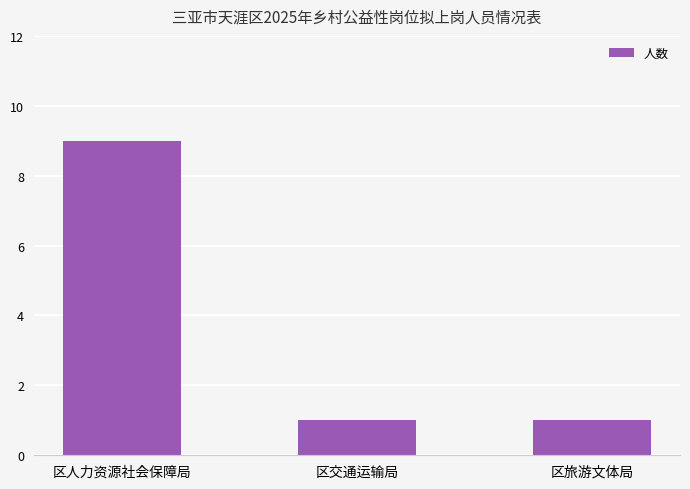

Read the value at 区人力资源社会保障局.

9